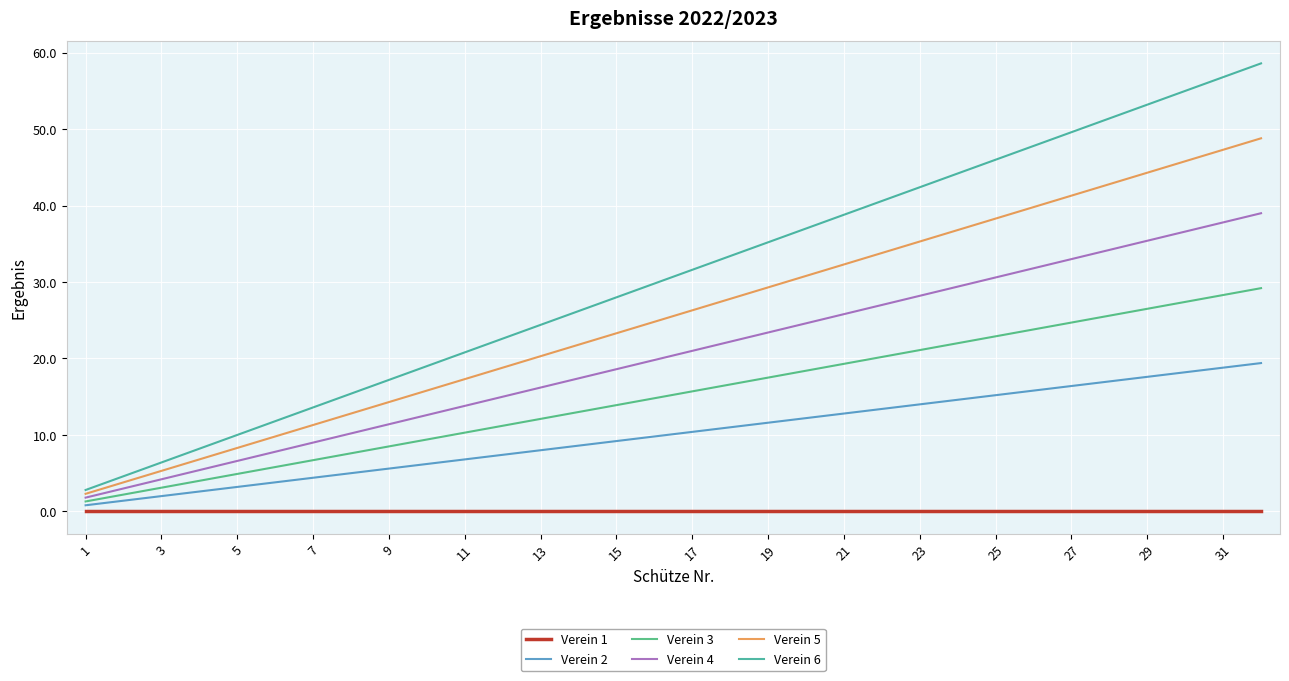

List the series in order of their overall mean, highest first.

Verein 6, Verein 5, Verein 4, Verein 3, Verein 2, Verein 1